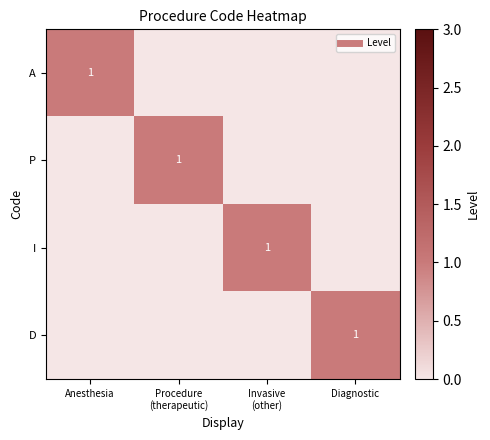

What is the difference between the highest and lowest values at Invasive
(other)?

1